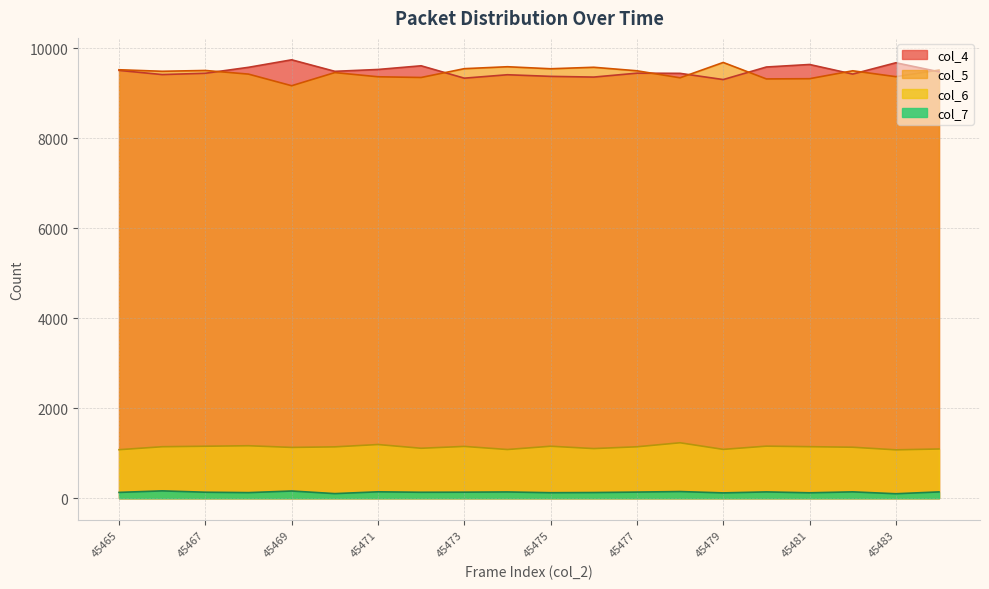

Rank the series at 45482 from lowest to highest value.

col_7, col_6, col_4, col_5